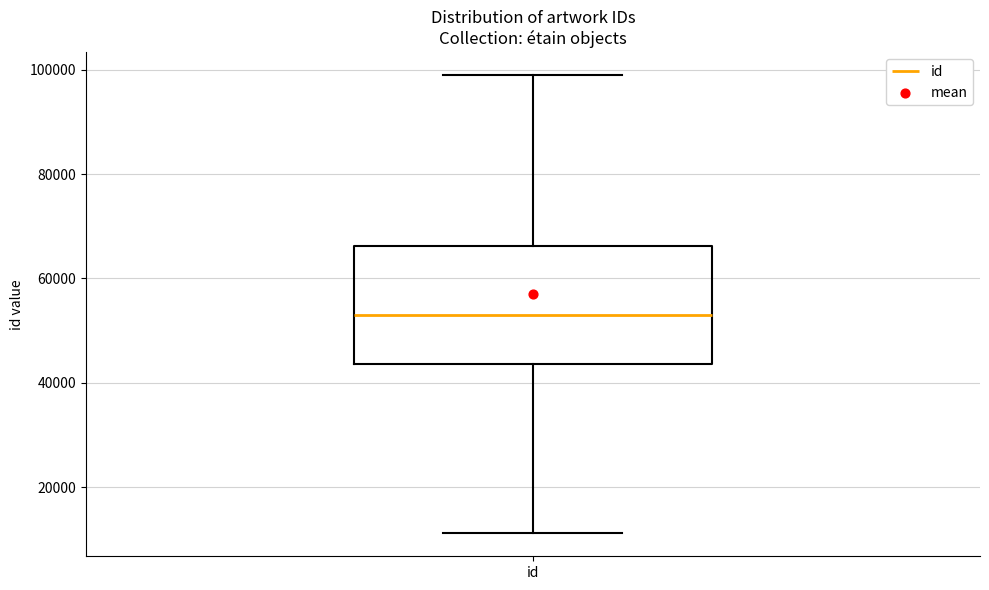

Transcribe this box plot: give where the median line is, the range the box spans, and where the two whiskers end, as read against the y-axis. The values are not printed on the chart, so give them approximately, as read against the axis.

median 52000, box 44000 to 66000, whiskers 12000 to 98000